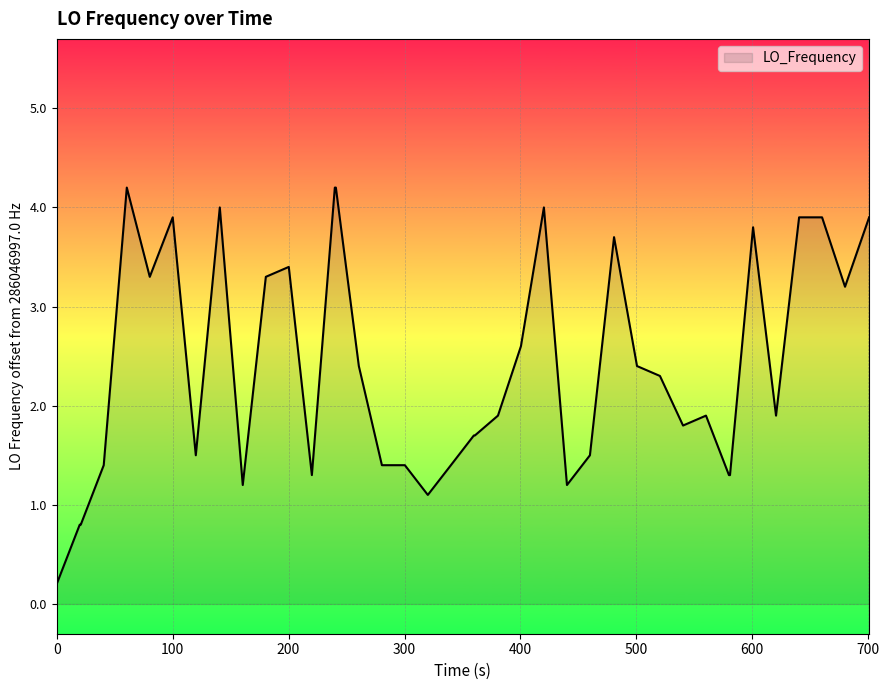

What is the difference between the maximum and minimum values?

4.0